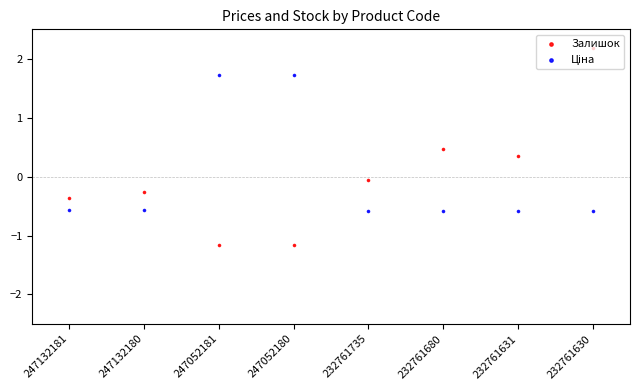

What is the total value across all series at 247052180?

0.6